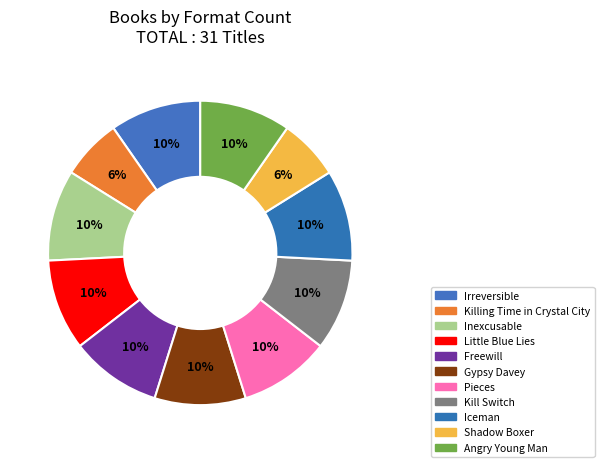

Count the number of slices in the pie.

11